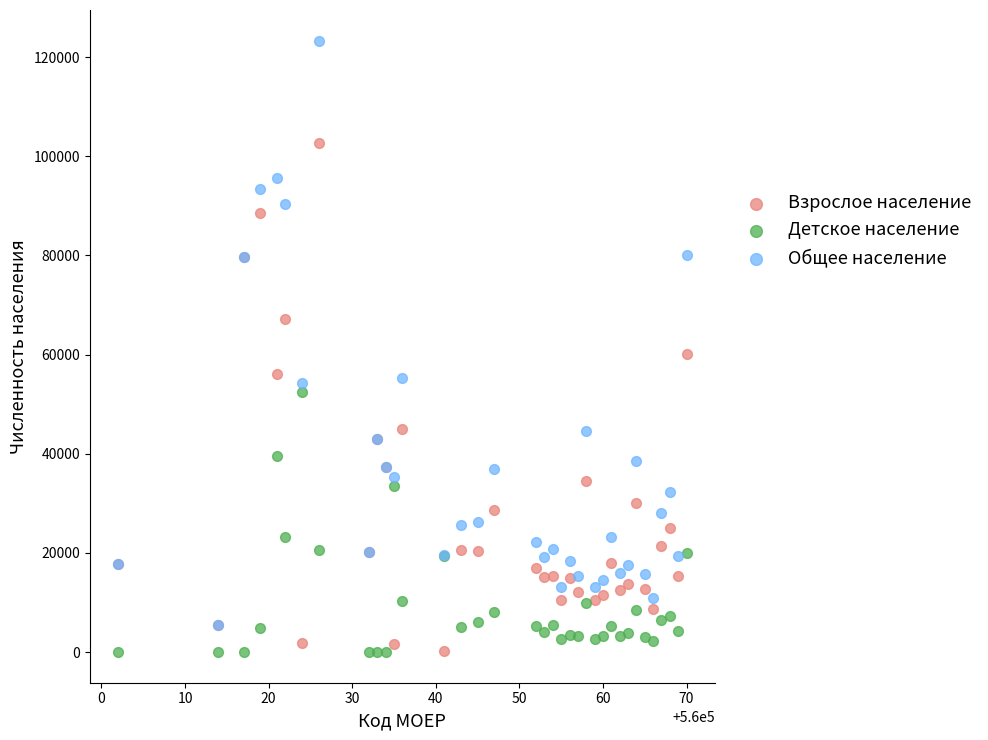

In the Общее население series, what Y value is closest to 64416?

55344